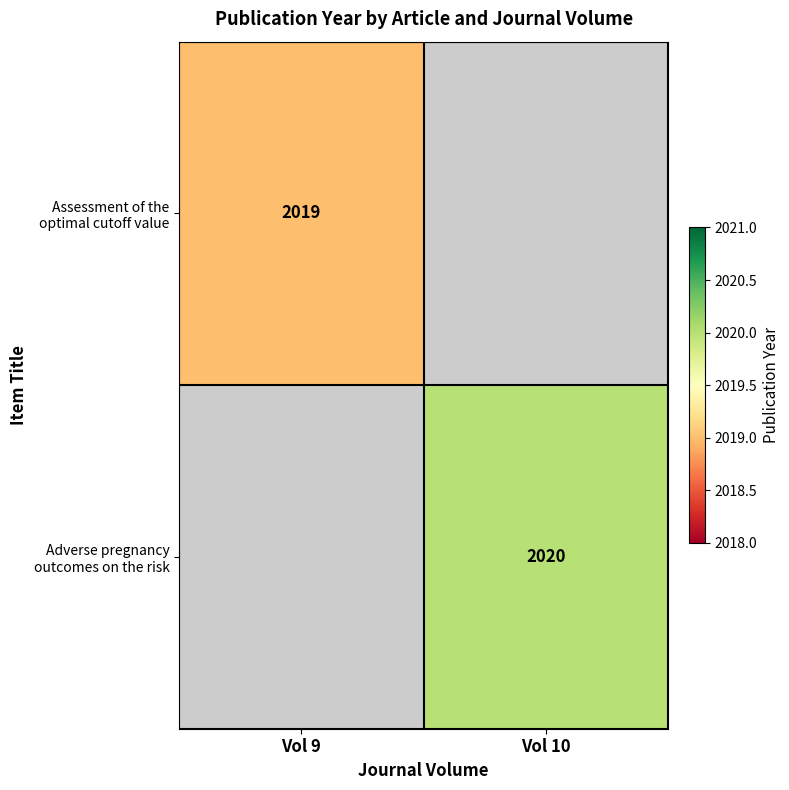

What is the lowest value of the Assessment of the optimal cutoff value series?

2019.0